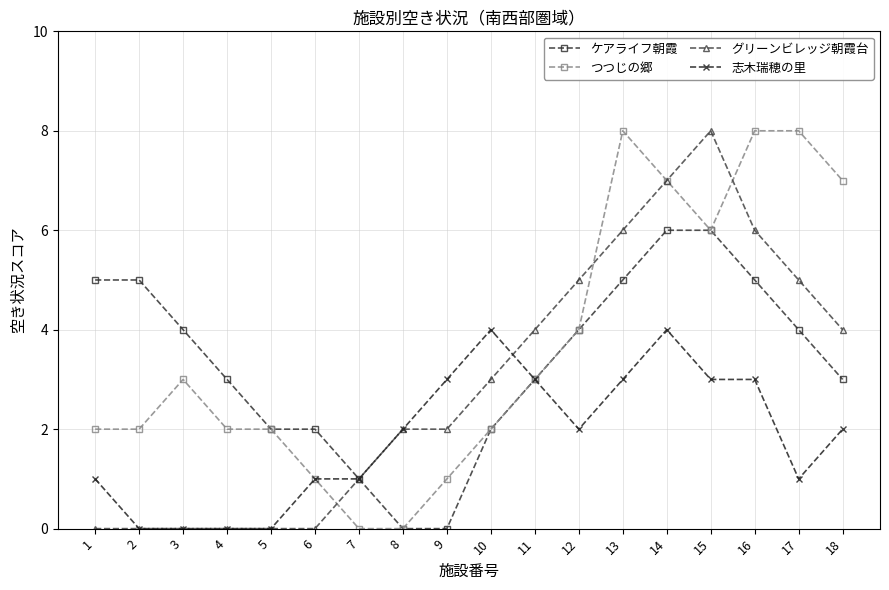

Is the value of ケアライフ朝霞 at 10 greater than the value of つつじの郷 at 14?

No